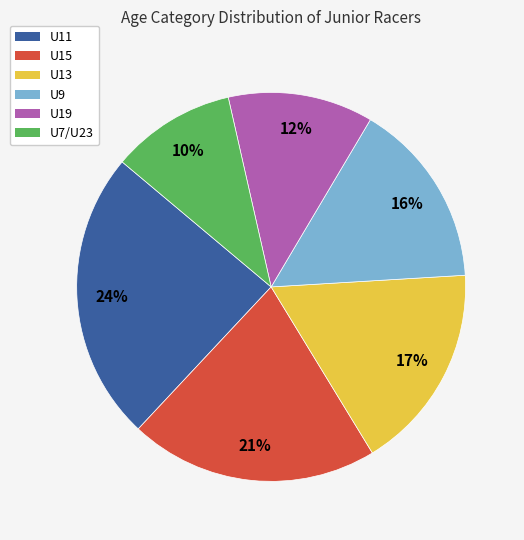

How many segments does this pie chart have?

6